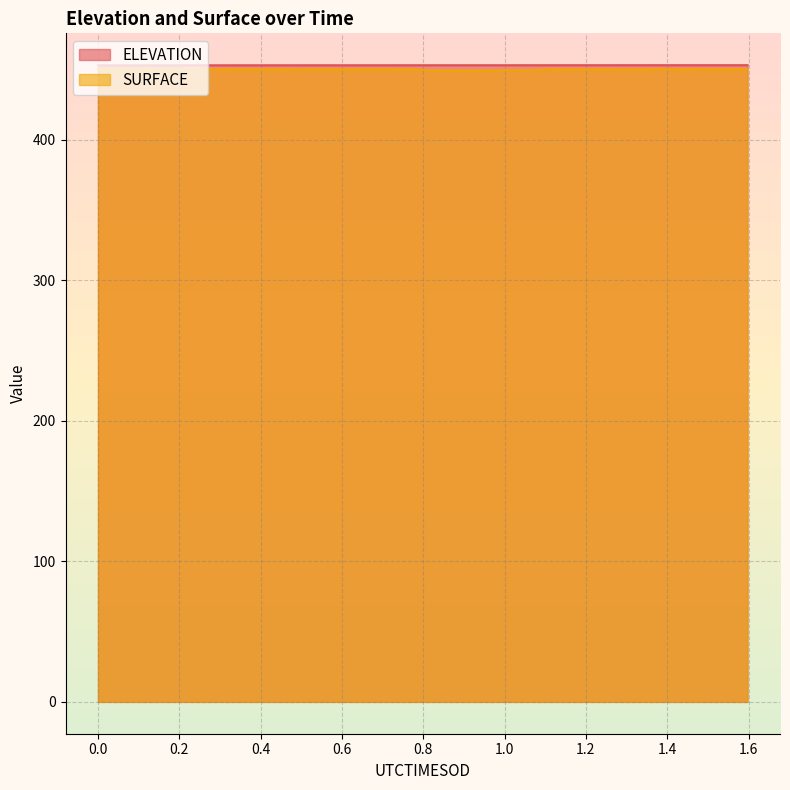

Reading left to right, list all the values displayed in this chart.

ELEVATION: 452.9	452.9	452.9	452.9	452.9	452.9	452.9	452.9	452.9	452.9	452.9	452.9	452.9	452.9	452.9	452.9	452.9	452.9	452.9	452.9	452.9	453.0	453.0	453.0	453.0	453.0	453.0	453.0	453.0	453.0	453.0	453.0	453.0	453.0	453.0	453.0	453.0	453.0	453.0	453.0
SURFACE: 450.0	450.0	450.0	450.0	450.1	450.1	450.1	450.1	450.1	450.1	450.1	450.1	450.1	450.1	450.1	450.1	450.1	450.1	450.1	449.9	449.2	449.2	449.2	449.2	449.2	449.5	449.5	450.1	450.1	450.1	450.1	450.0	450.0	450.1	450.1	450.1	450.1	450.1	450.1	450.1